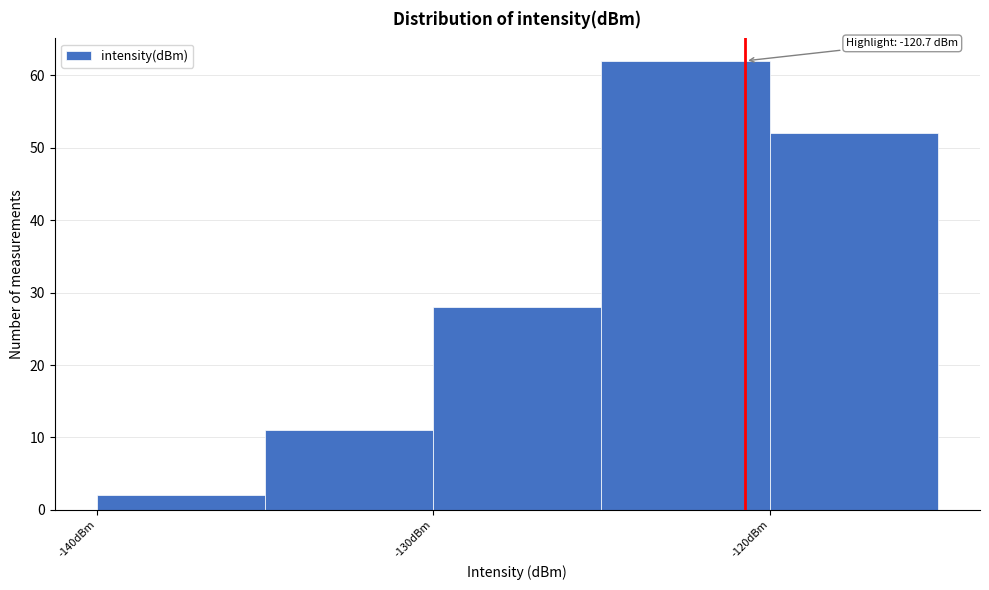

Which range on the x-axis has the tallest bar?

-125 to -120